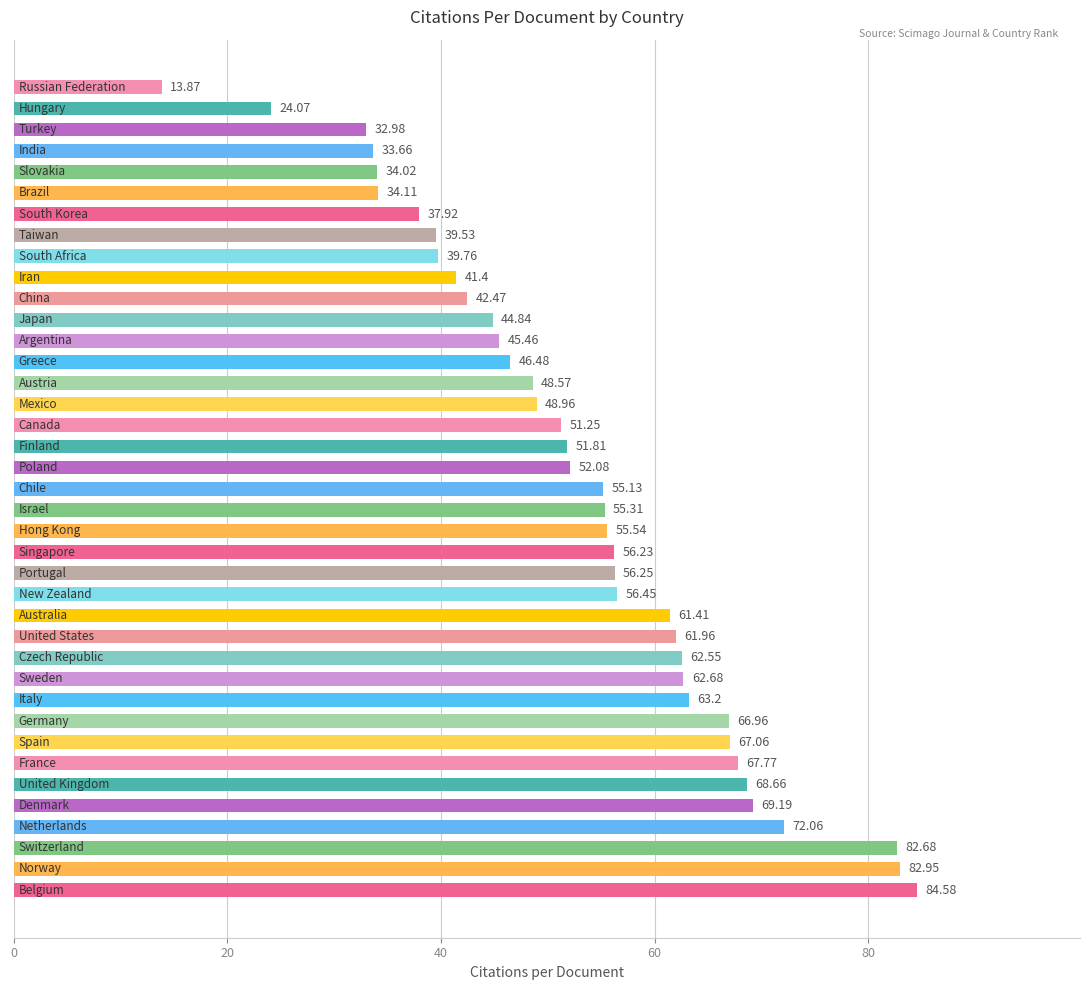

What is the sum of all values?

2071.9